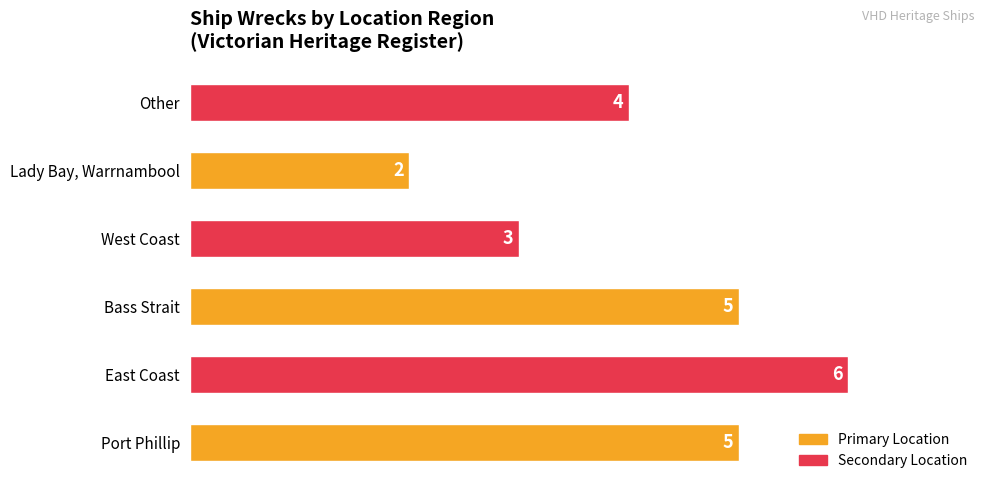

What is the difference between the maximum and minimum values?

4